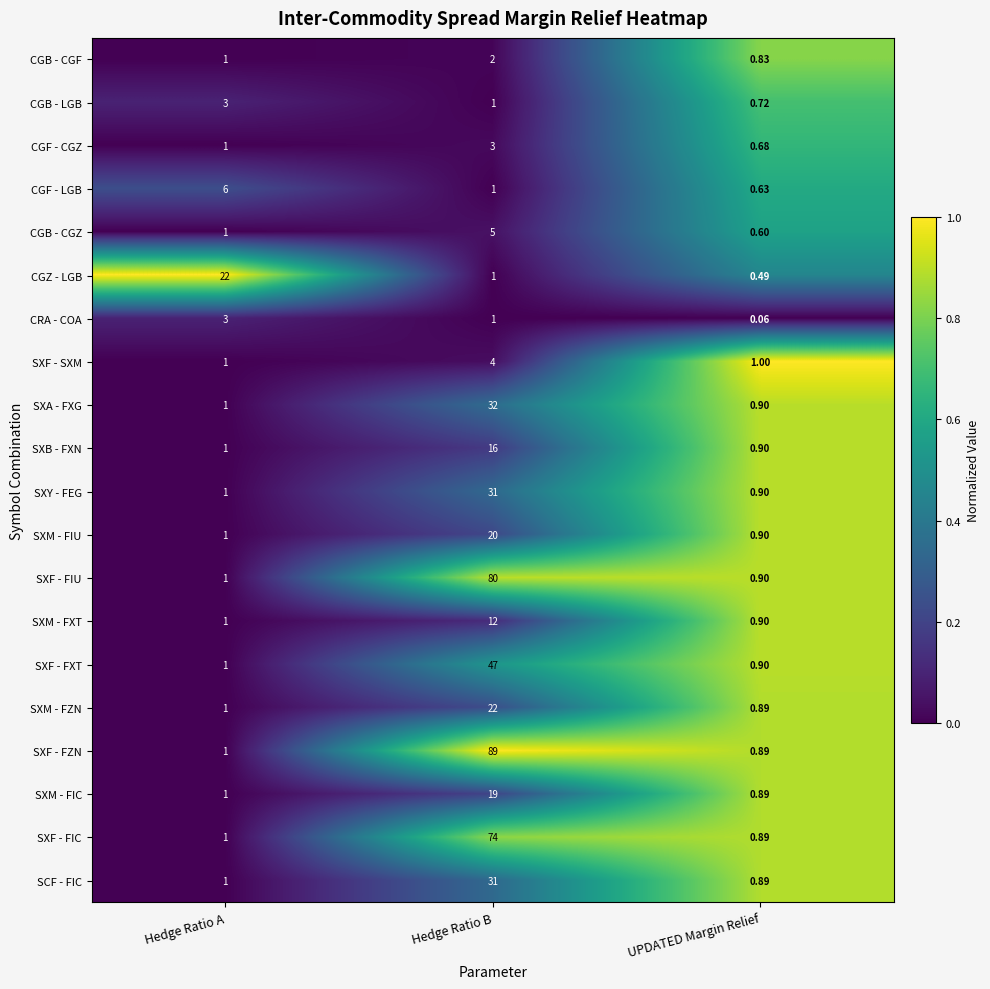

Where is CGZ - LGB nearest to the value 11?

Hedge Ratio B